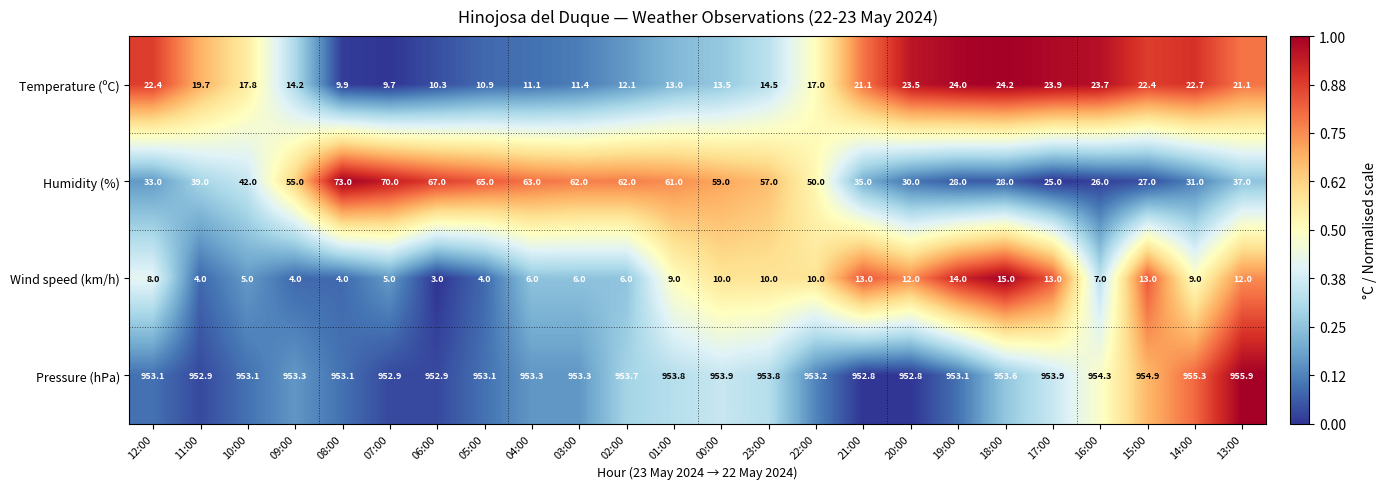

What is the total value across all series at 10:00?

1017.9